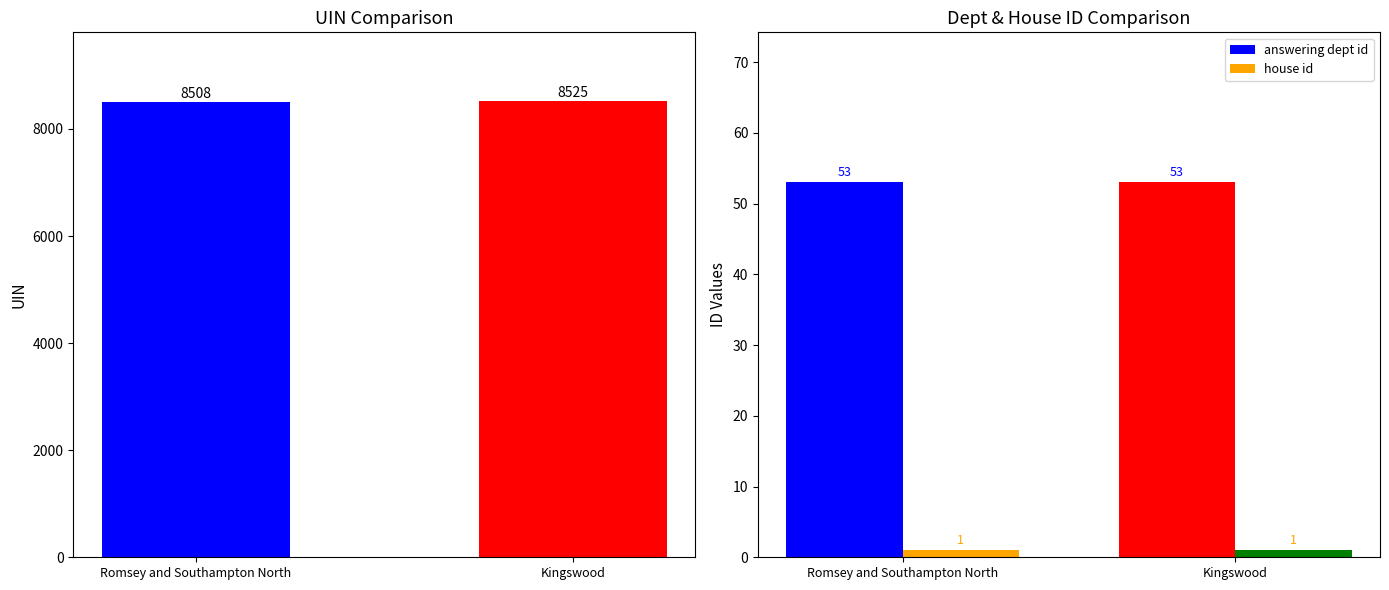

What is the difference between the highest and lowest values at Kingswood?

8524